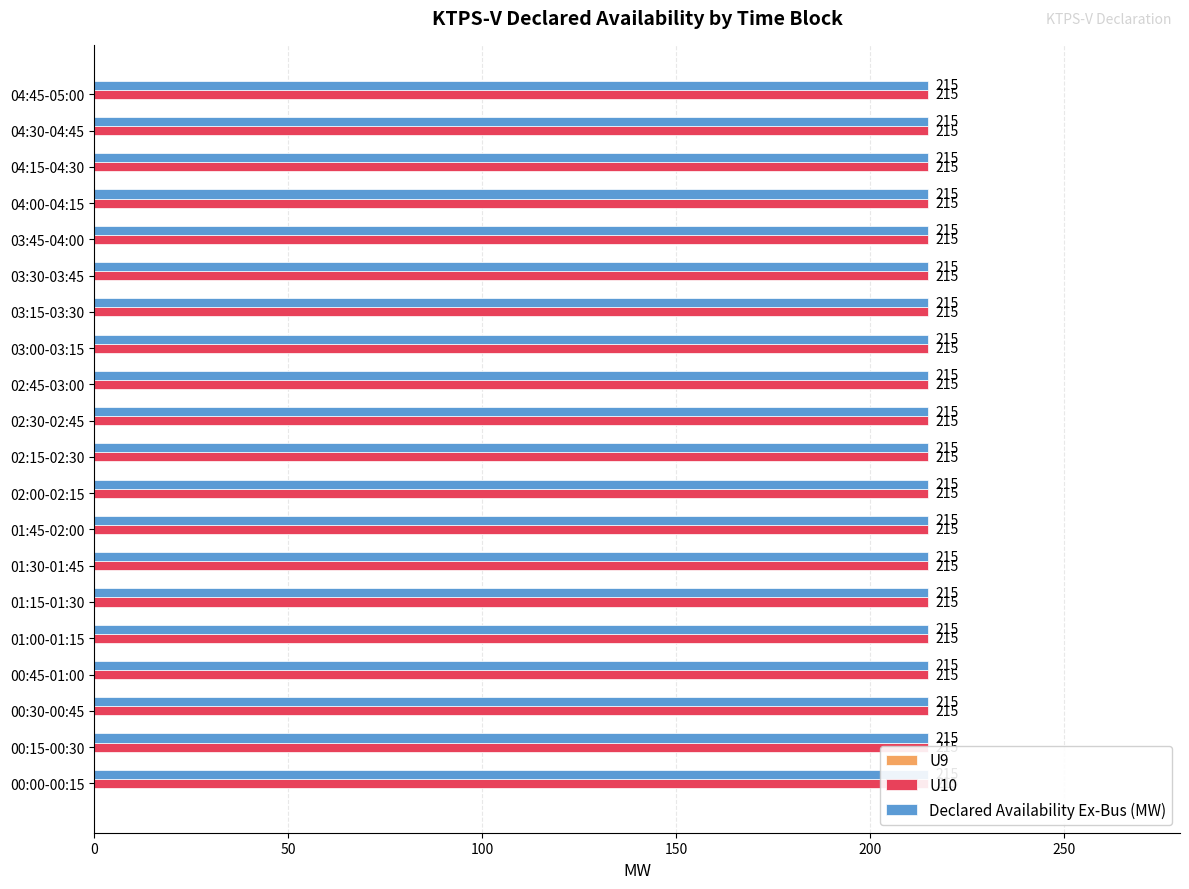

Is the value of U9 at 04:30-04:45 greater than the value of U10 at 04:30-04:45?

No